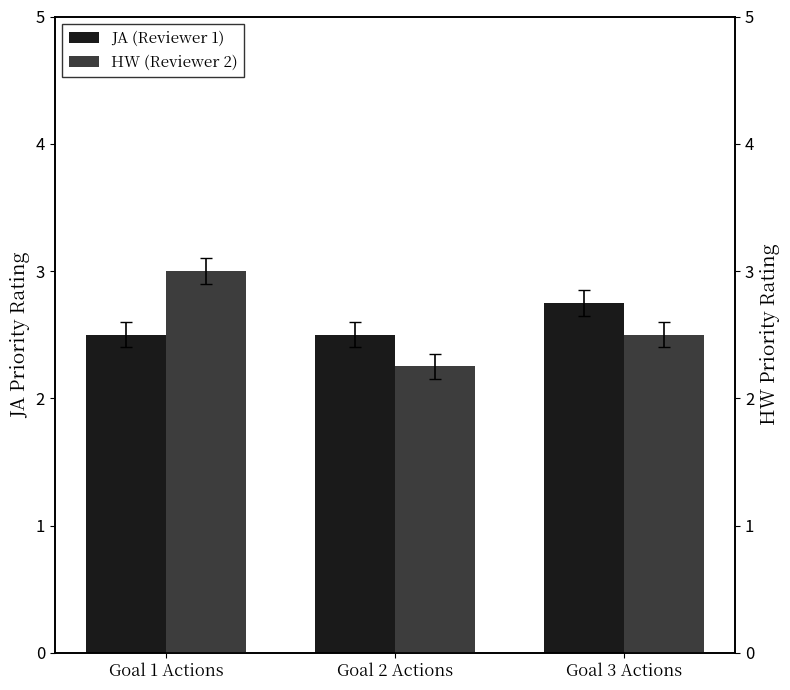

Is the value of HW (Reviewer 2) at Goal 1 Actions greater than the value of JA (Reviewer 1) at Goal 1 Actions?

Yes